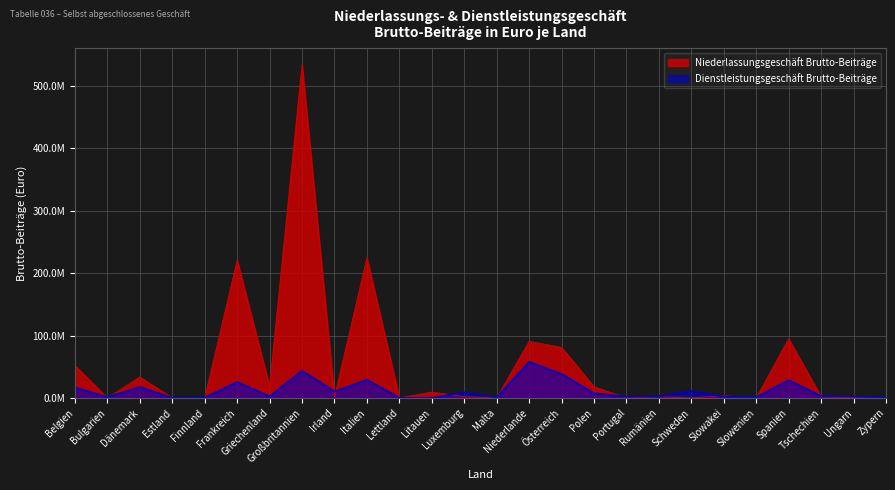

Does the chart have visible grid lines?

Yes